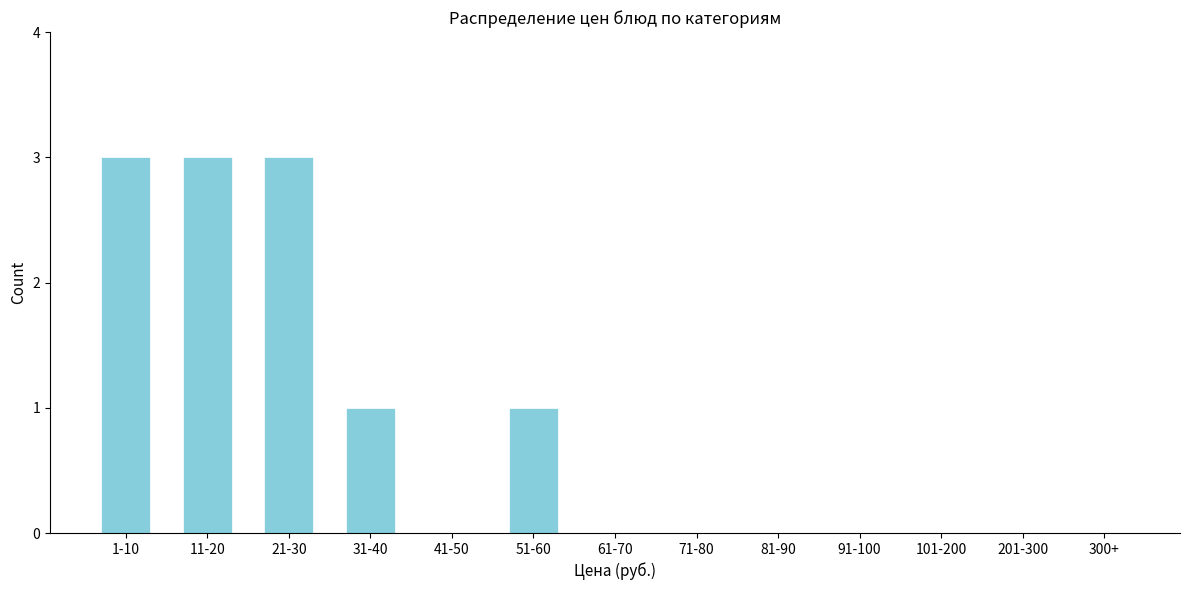

Reading left to right, list all the values displayed in this chart.

1-10=3	11-20=3	21-30=3	31-40=1	41-50=0	51-60=1	61-70=0	71-80=0	81-90=0	91-100=0	101-200=0	201-300=0	300+=0